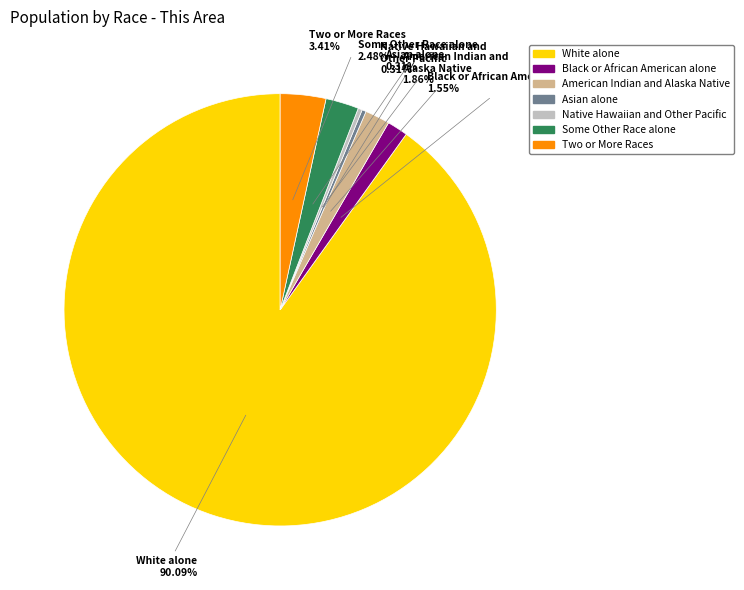

True or false: American Indian and Alaska Native accounts for 2% of the total.

True